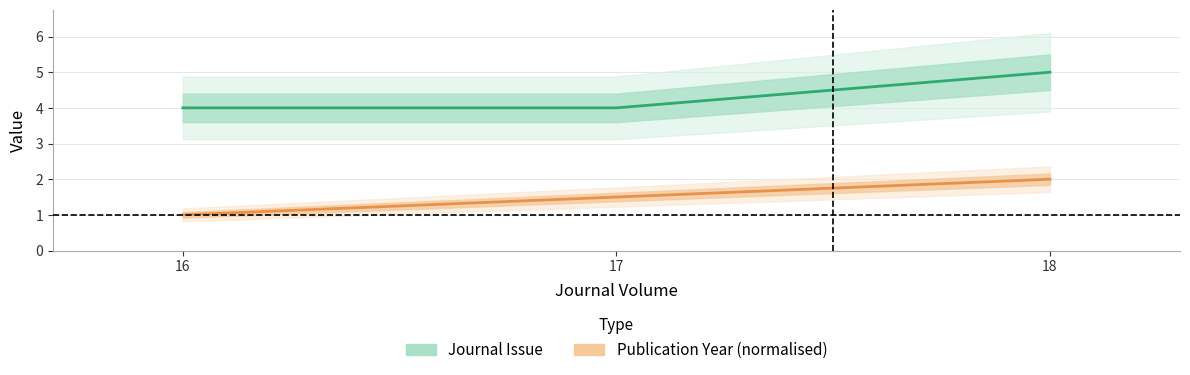

Which label corresponds to the smallest value in the chart?

16